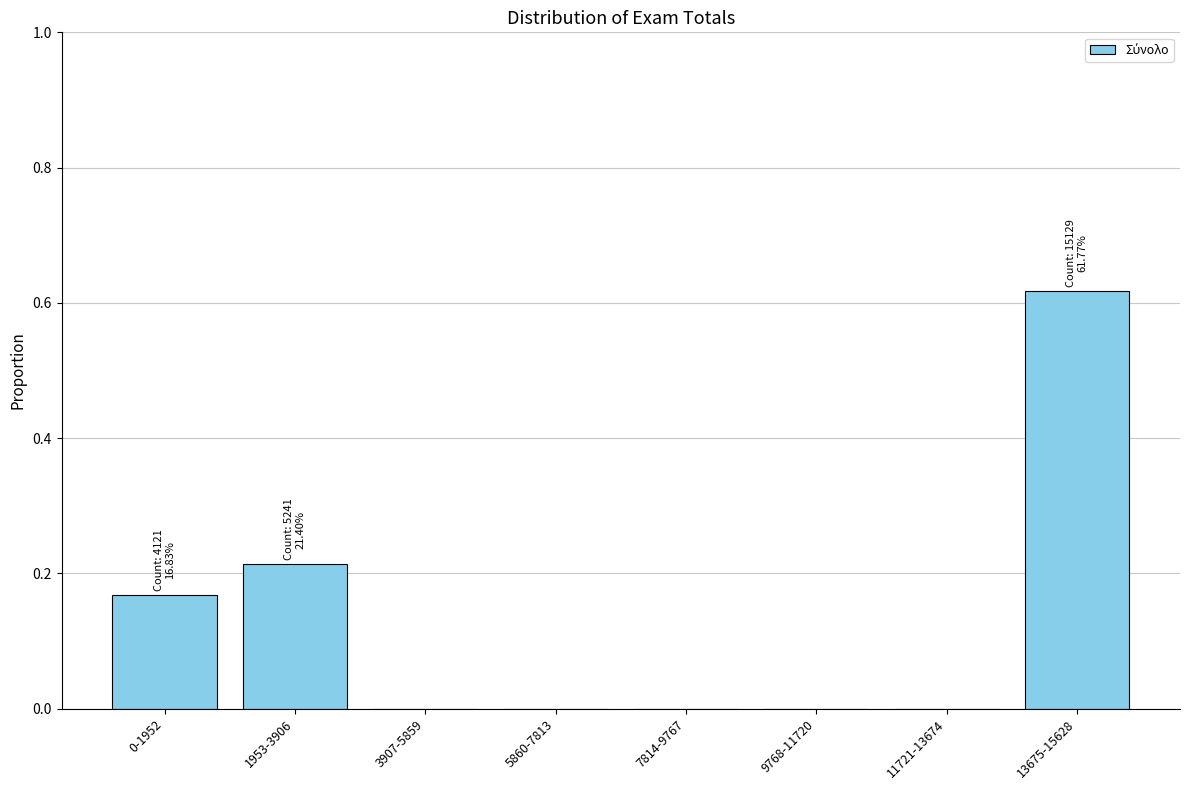

True or false: the data shows 1.0 at 13675-15628.

False